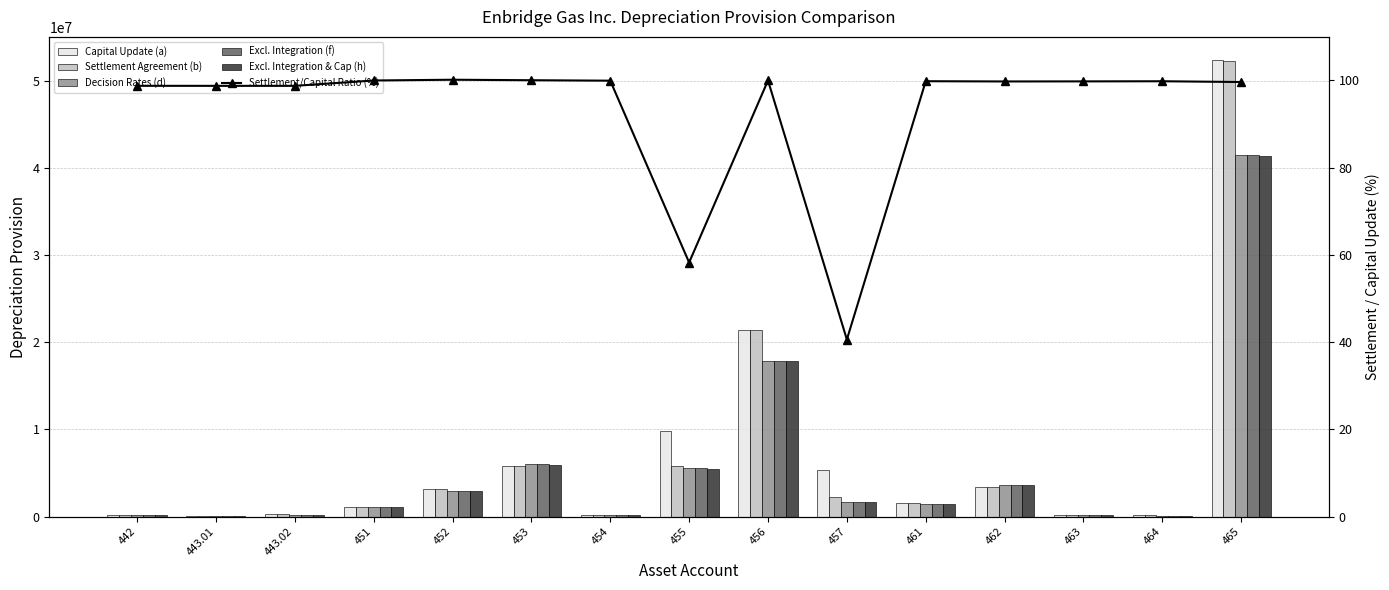

The value of Settlement Agreement (b) at 462 is 3434594.0. True or false?

True